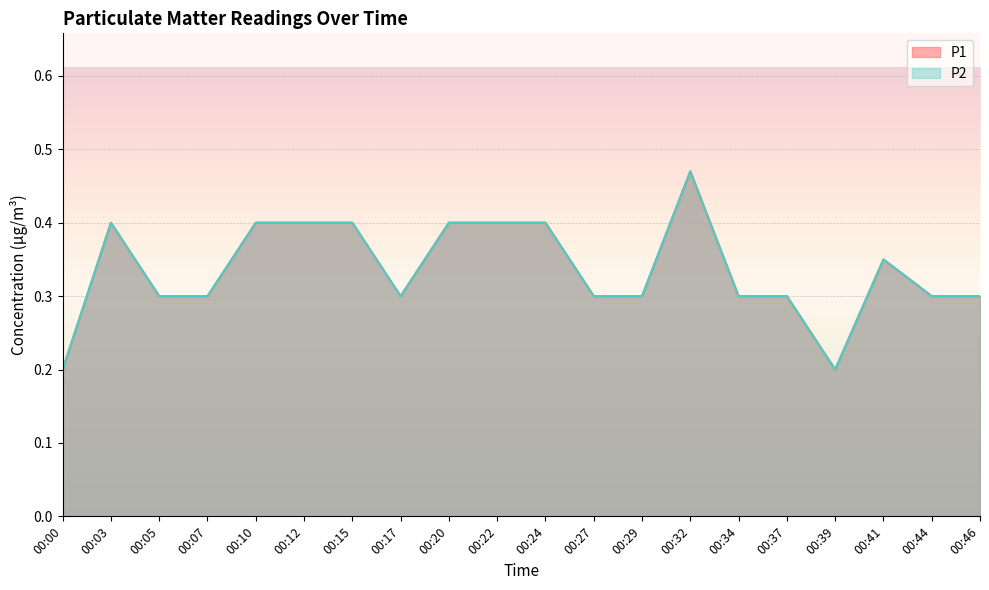

True or false: P1 has a value of 0.5 at 00:32.

True